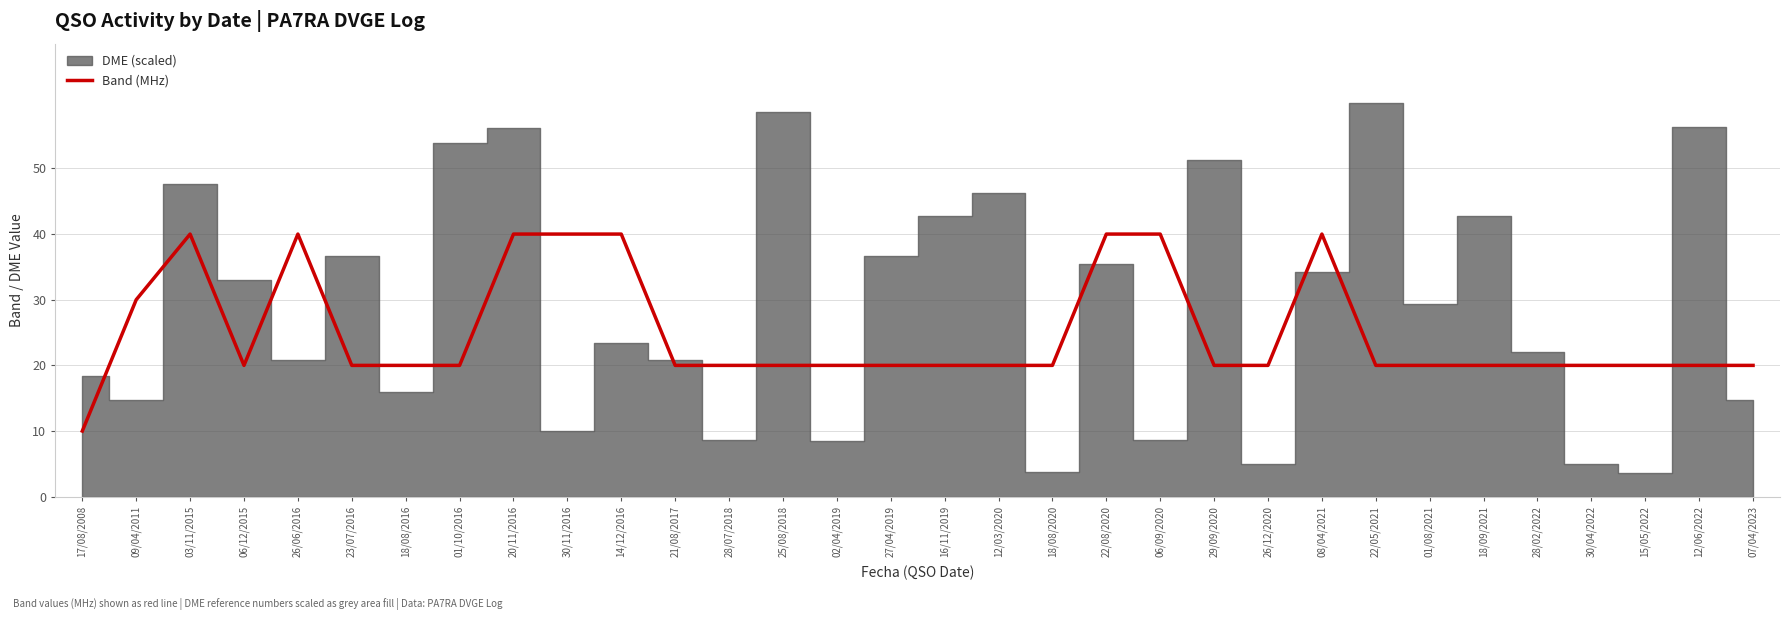

Reading right to left, list all the values displayed in this chart.

20	20	20	20	20	20	20	20	40	20	20	40	40	20	20	20	20	20	20	20	20	40	40	40	20	20	20	40	20	40	30	10